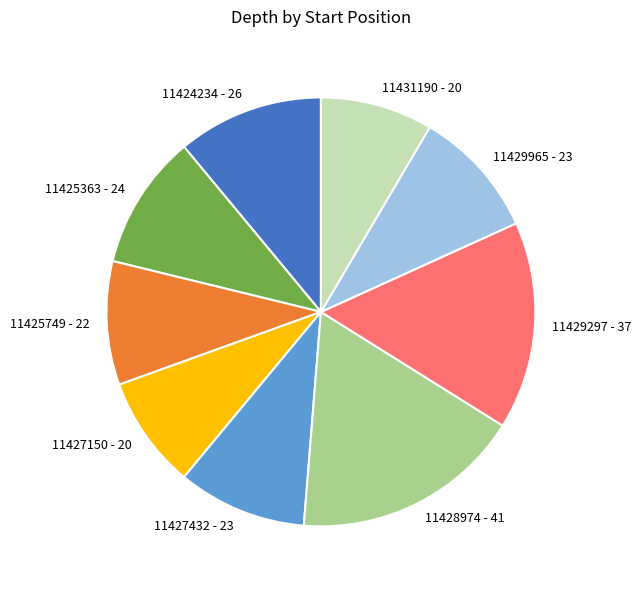

Do 11425363 - 24 and 11428974 - 41 together represent more than half of the pie?

No